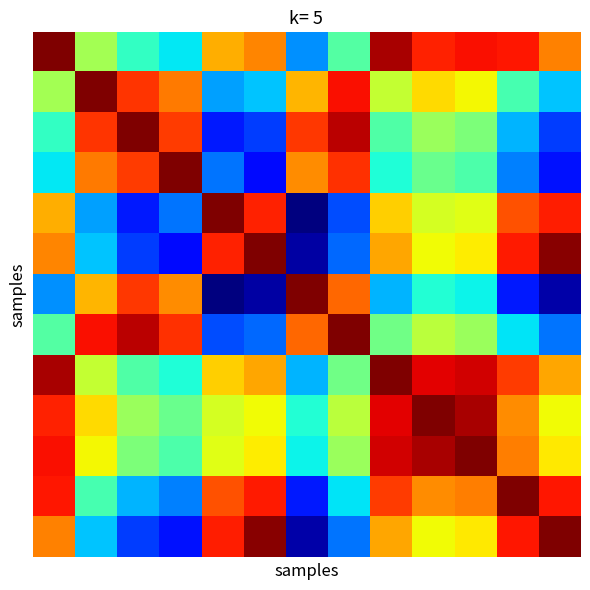

How many series are shown in this chart?

13